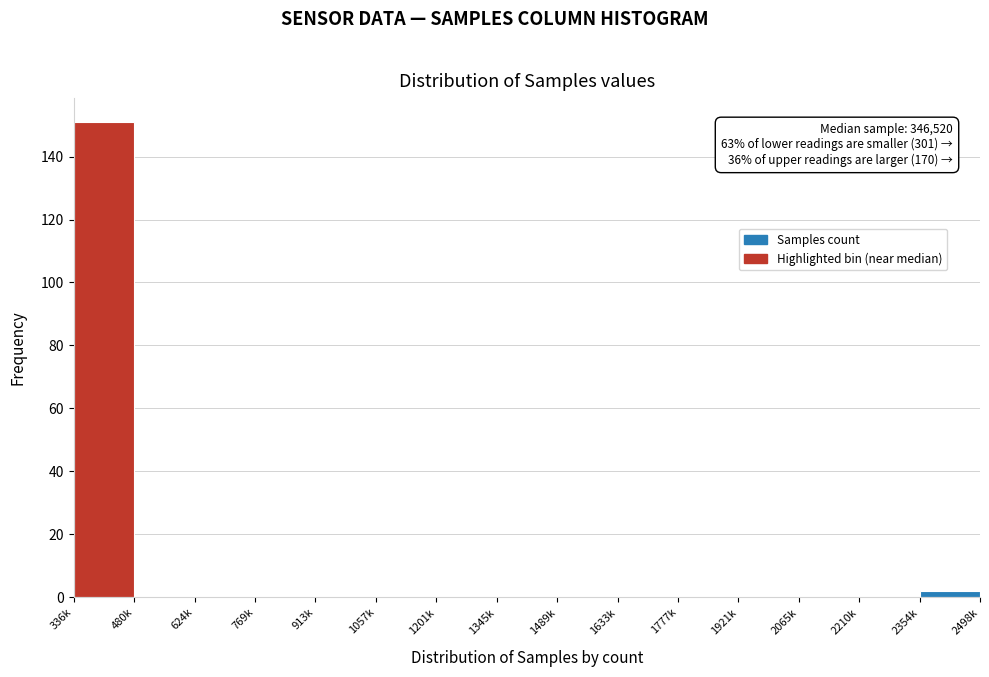

Reading left to right, transcribe all the data shown in this chart.

336k=151	480k=0	624k=0	769k=0	913k=0	1057k=0	1201k=0	1345k=0	1489k=0	1633k=0	1777k=0	1921k=0	2065k=0	2210k=0	2354k=2